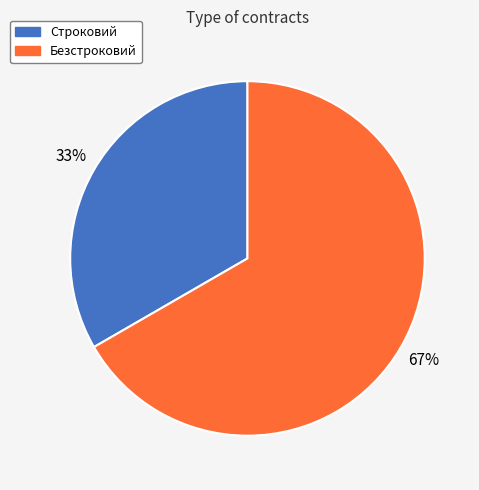

To the nearest percent, what percentage of the pie is Безстроковий?

67%